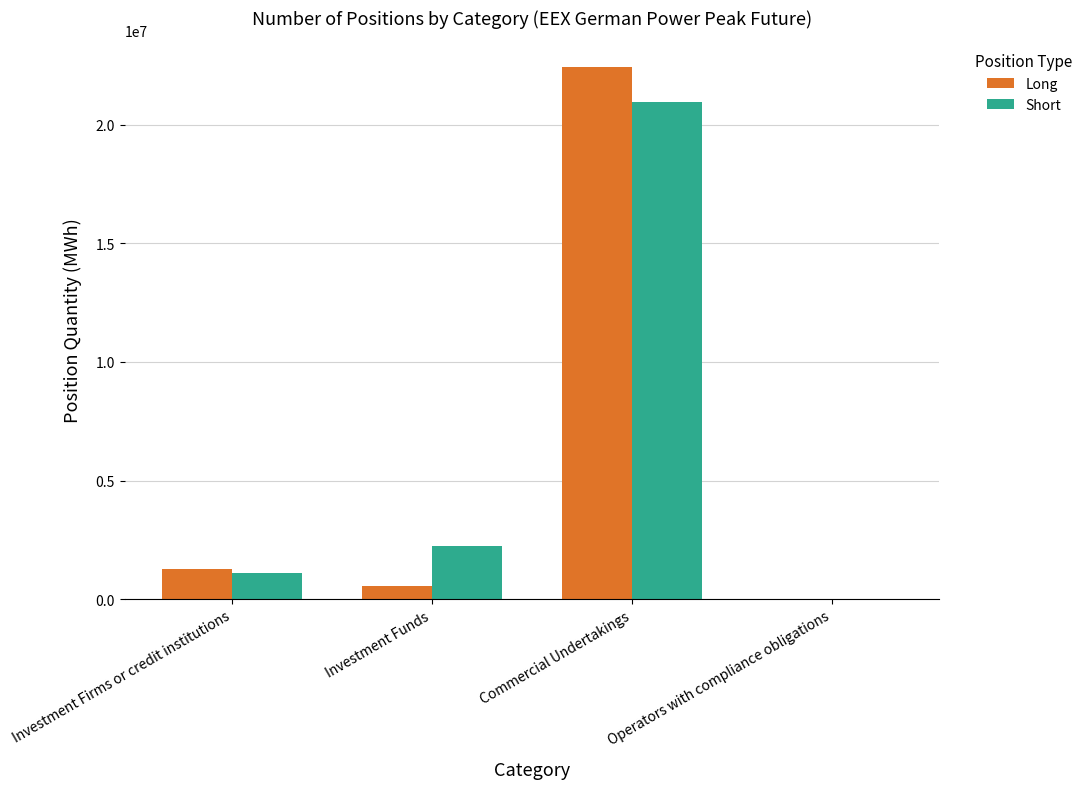

Which category has the highest value in the Long series?

Commercial Undertakings